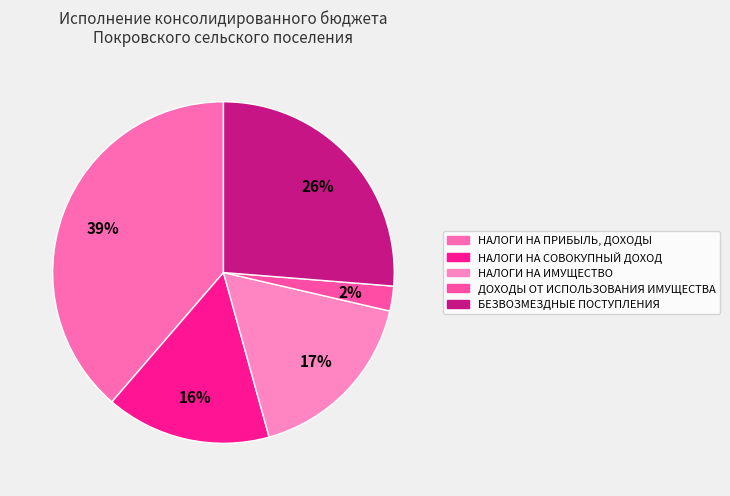

Rank the categories by value from highest to lowest.

НАЛОГИ НА ПРИБЫЛЬ, ДОХОДЫ, БЕЗВОЗМЕЗДНЫЕ ПОСТУПЛЕНИЯ, НАЛОГИ НА ИМУЩЕСТВО, НАЛОГИ НА СОВОКУПНЫЙ ДОХОД, ДОХОДЫ ОТ ИСПОЛЬЗОВАНИЯ ИМУЩЕСТВА